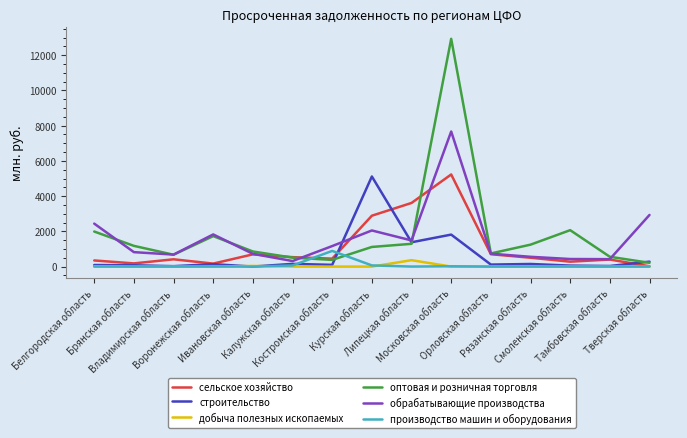

What are all the series names shown in the legend?

сельское хозяйство, строительство, добыча полезных ископаемых, оптовая и розничная торговля, обрабатывающие производства, производство машин и оборудования